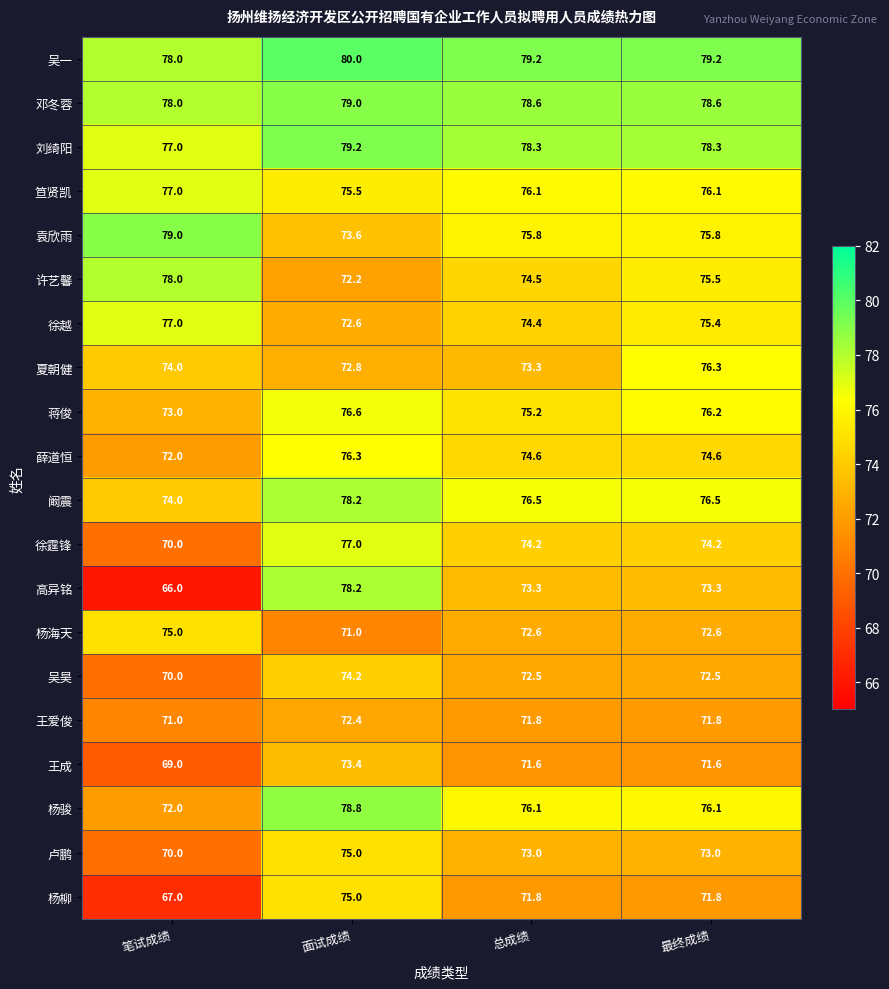

How many categories are shown in the chart?

4